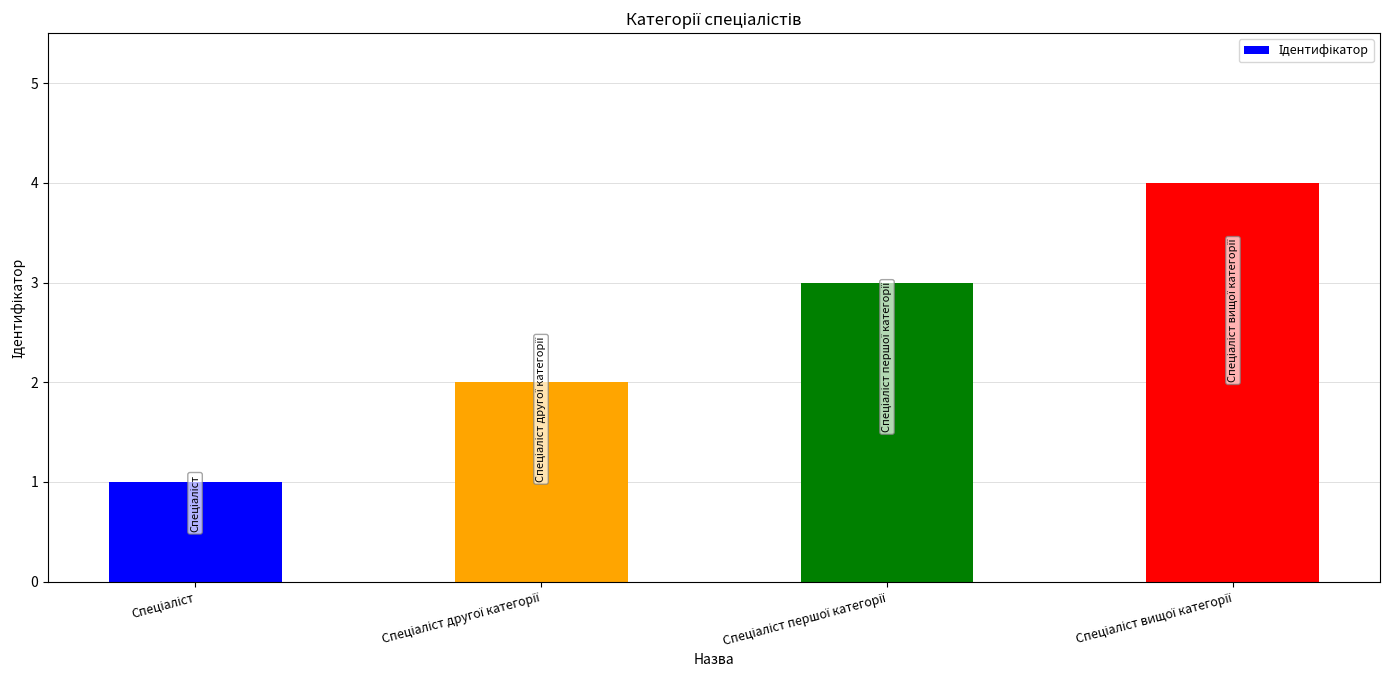

What is the greatest value displayed?

4